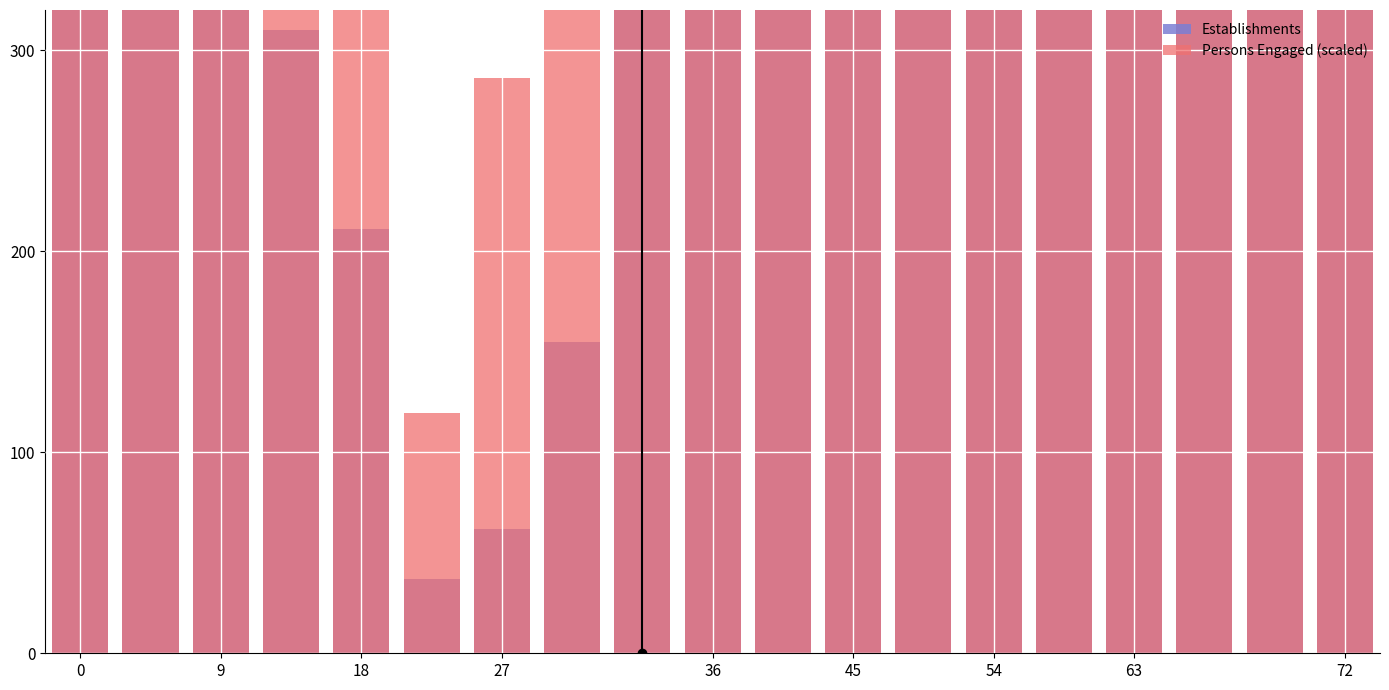

How many bars are there in total?

38